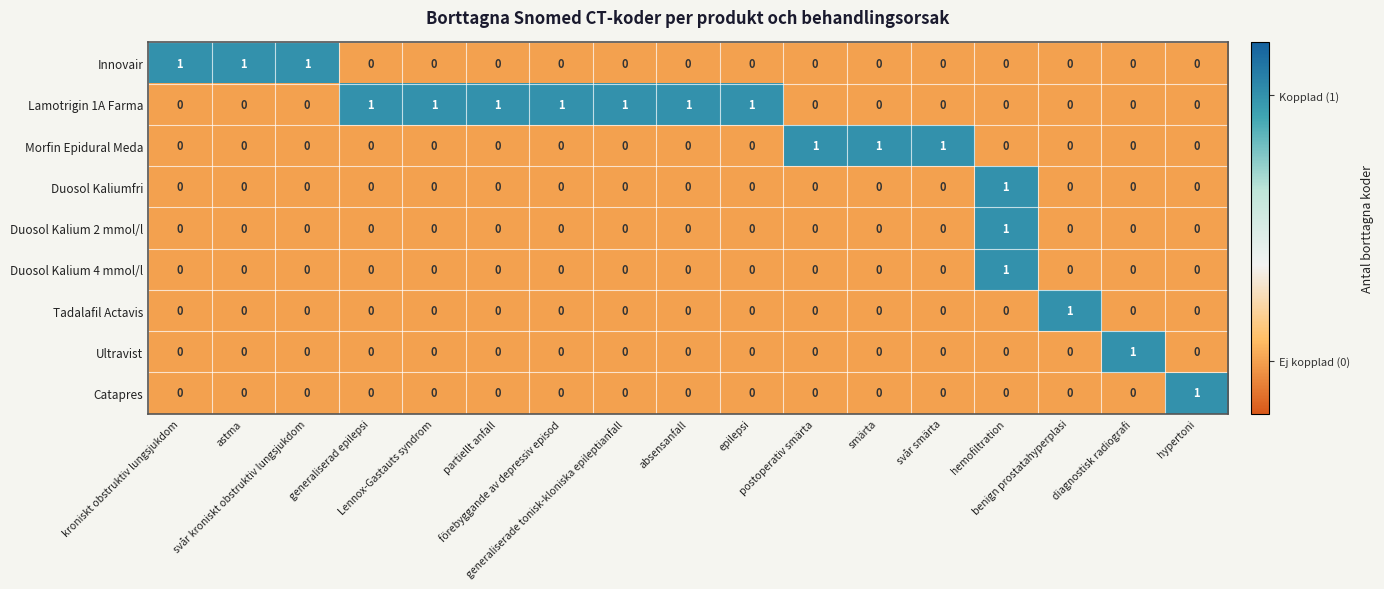

What is the sum of all Lamotrigin 1A Farma values?

7